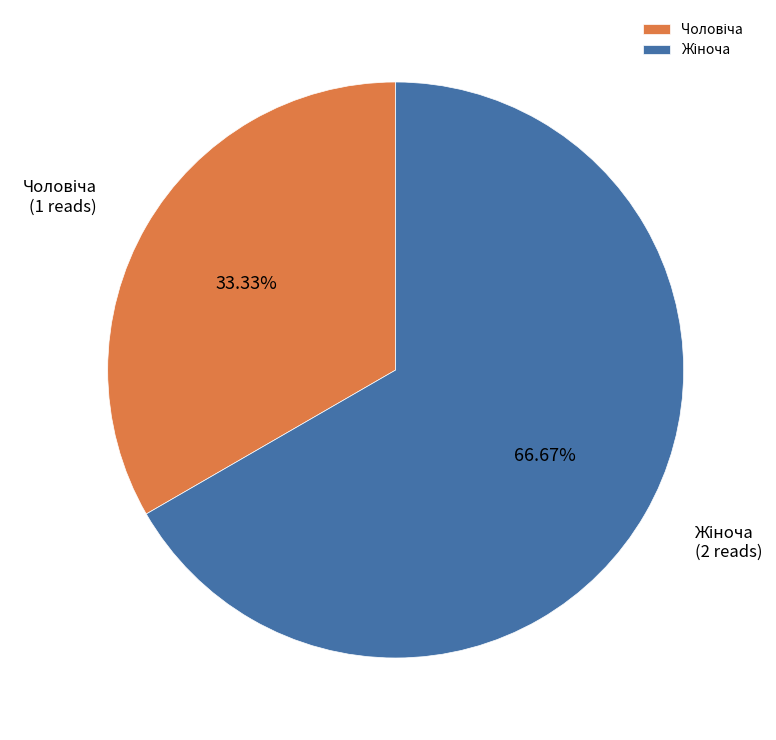

Is there any slice that represents more than half of the pie?

Yes